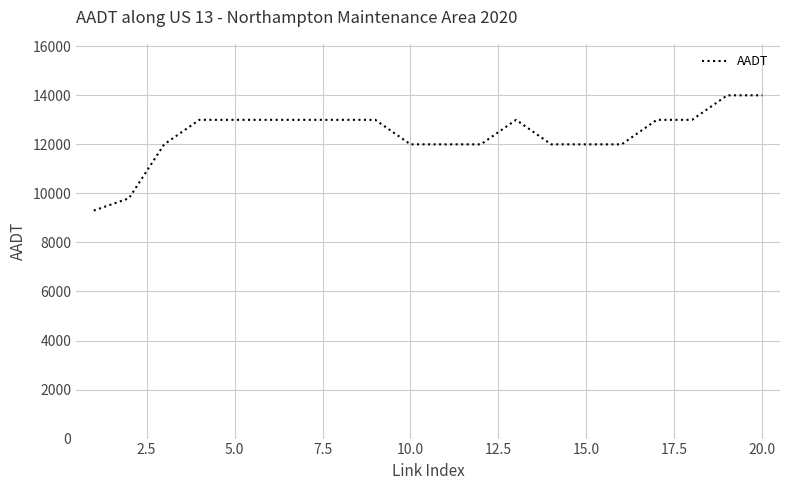

What is the difference between the maximum and minimum values?

4700